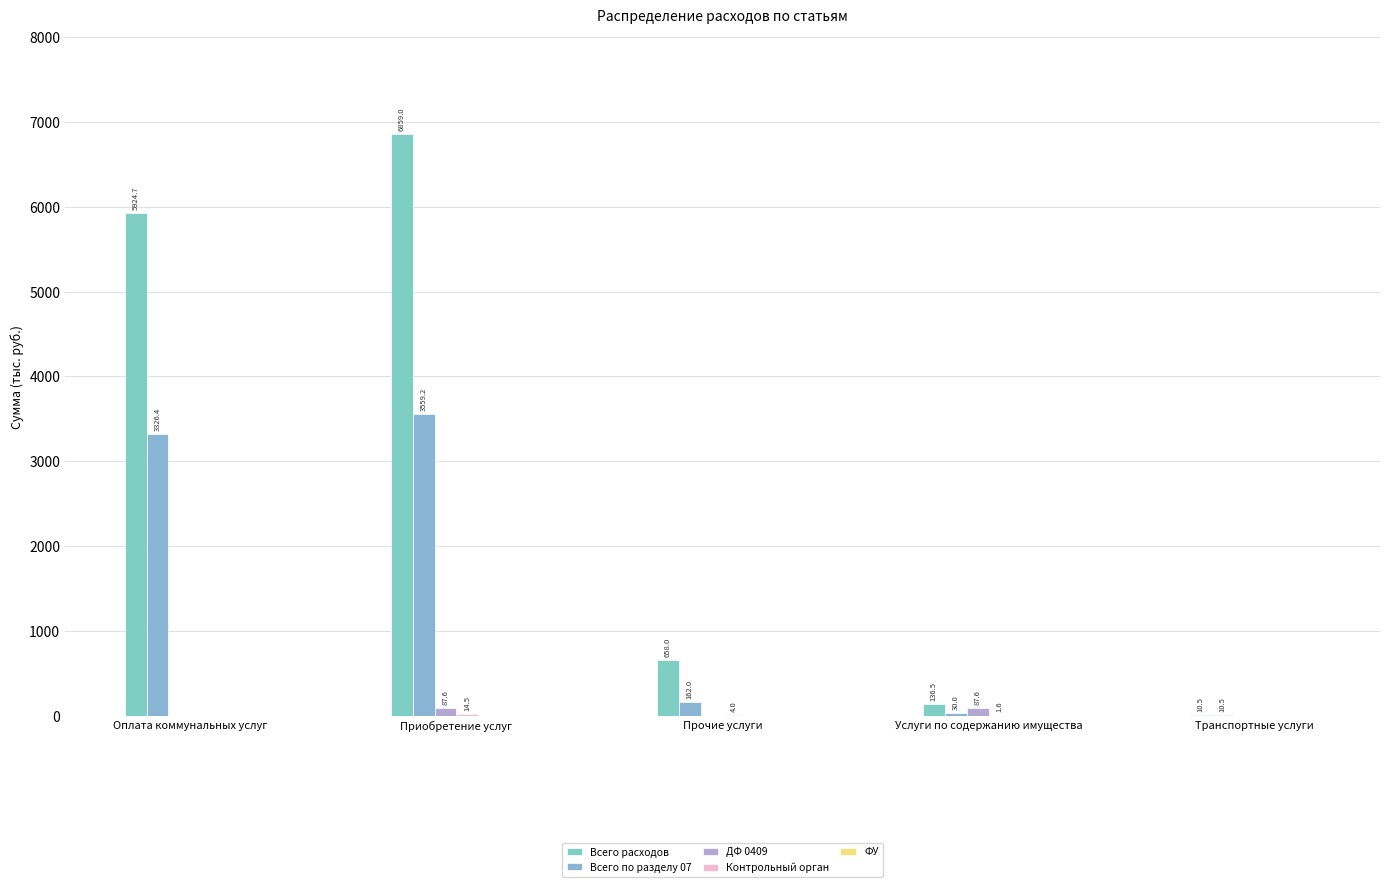

What is the difference between the highest and lowest values at Транспортные услуги?

10.5